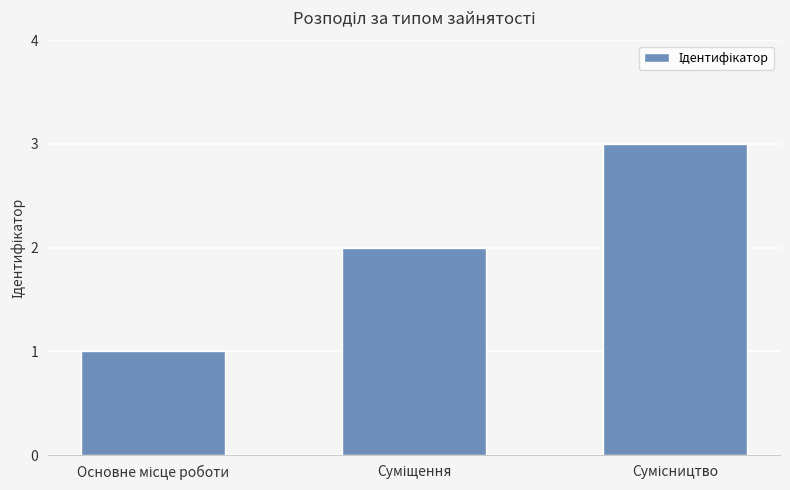

How many values are below 2?

1